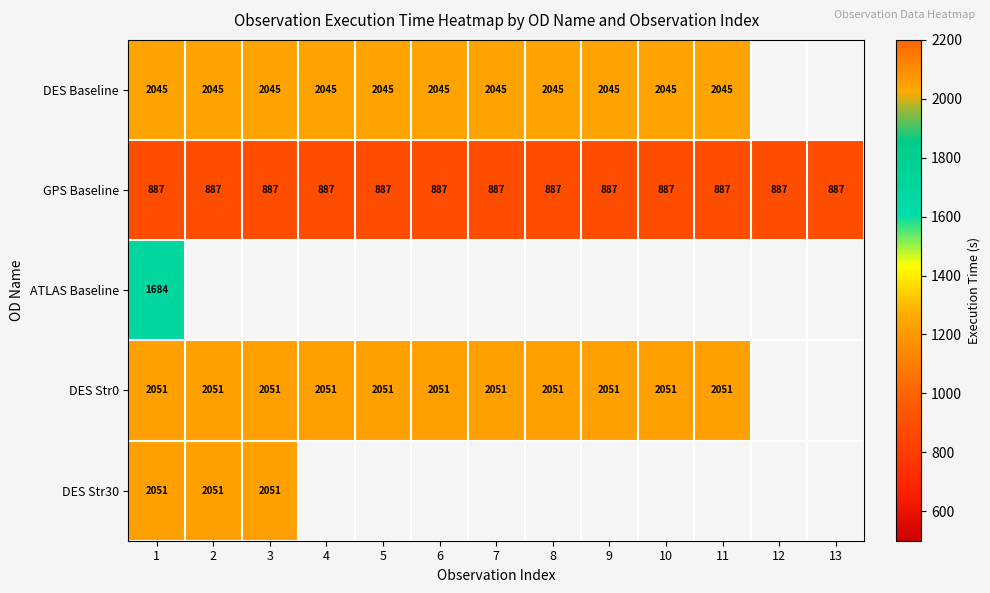

True or false: GPS Baseline has a value of 1524 at 6.

False